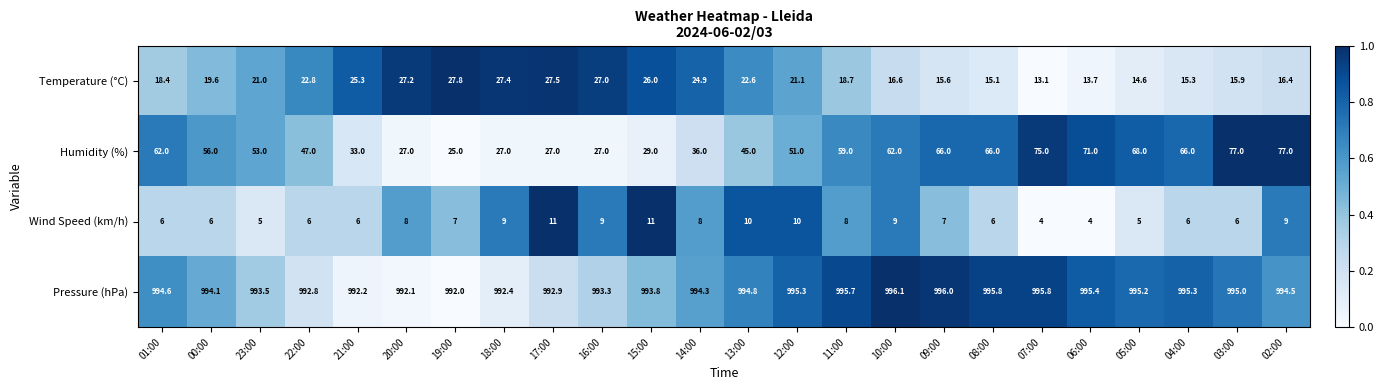

At which category is the sum across all series the highest?

02:00